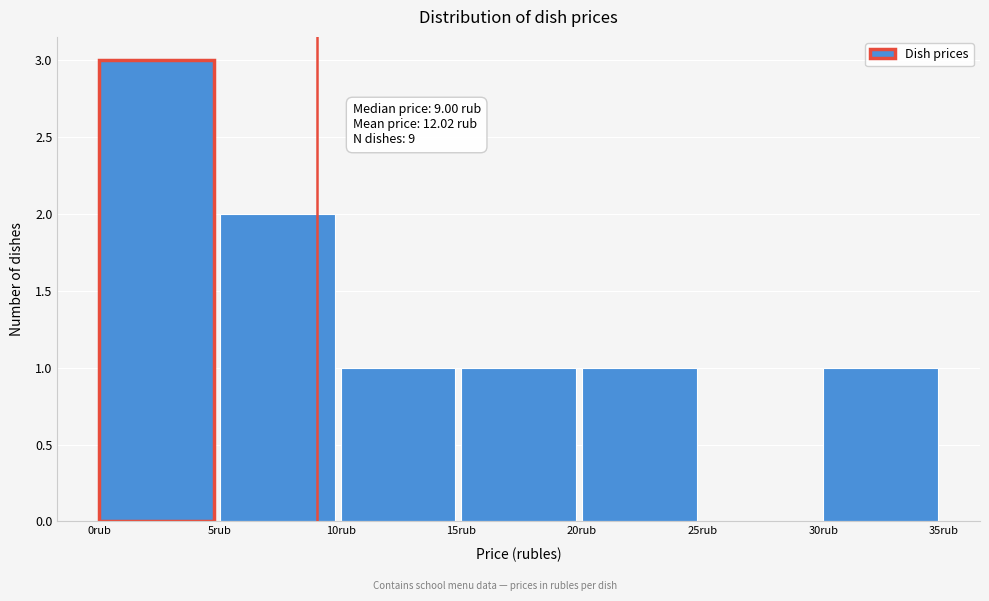

Over which range of the x-axis is the bar tallest?

0 to 5